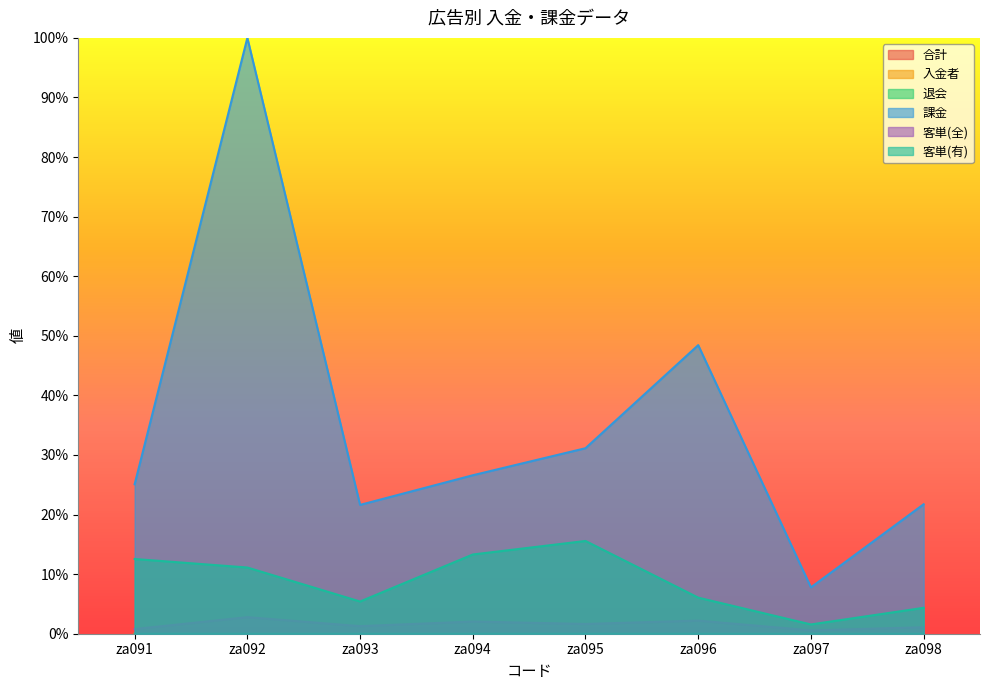

At which label does 課金 first exceed 26?

za092